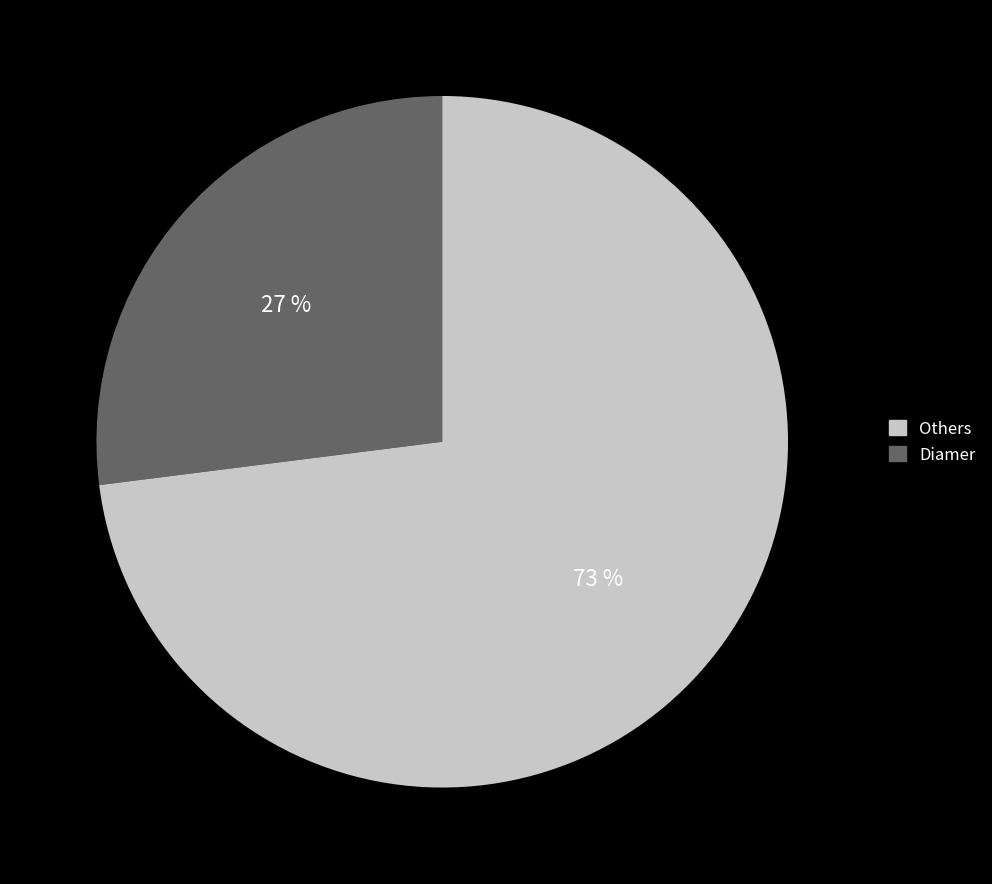

Count the number of slices in the pie.

2